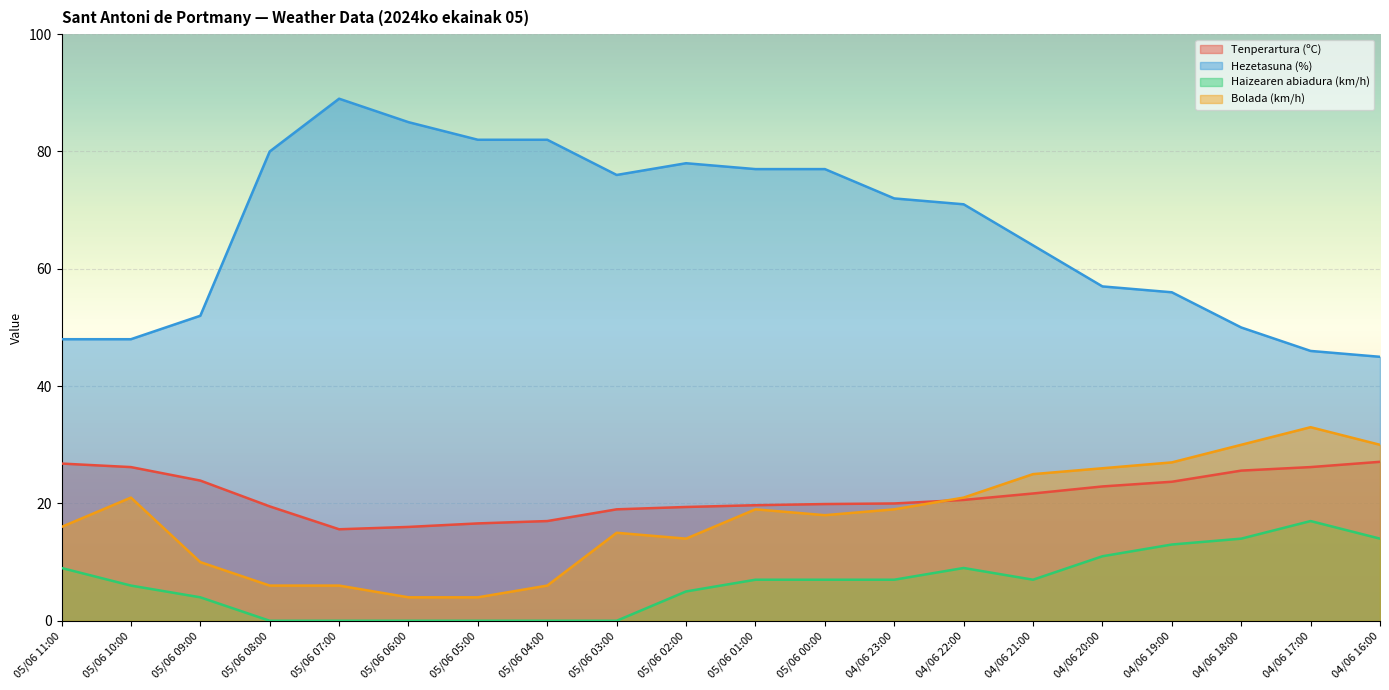

At which label does Hezetasuna (%) first exceed 72?

05/06 08:00